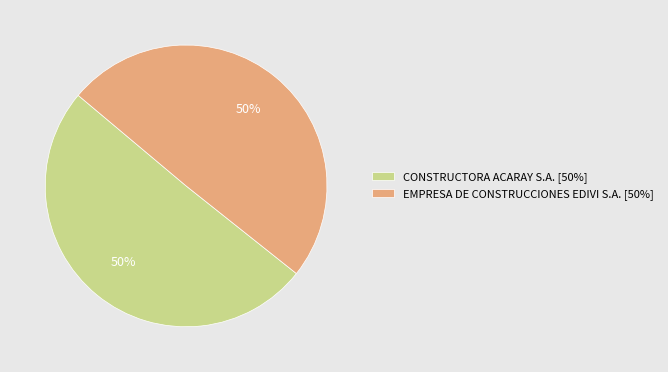

True or false: EMPRESA DE CONSTRUCCIONES EDIVI S.A. accounts for 50% of the total.

True